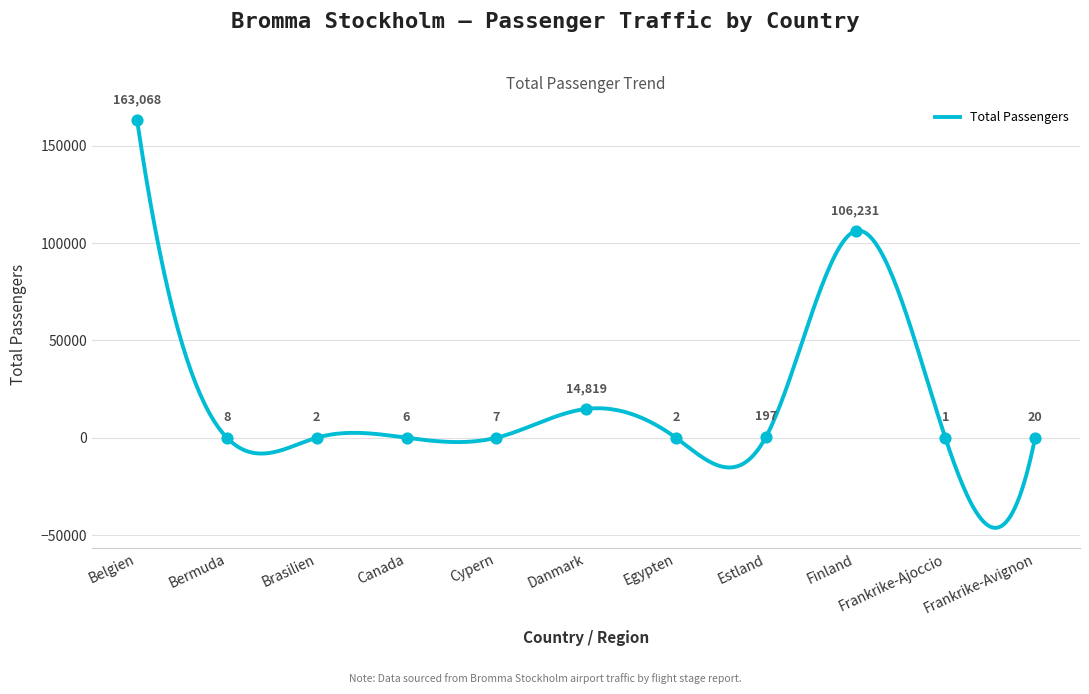

What is the ratio of the value at Finland to the value at Danmark?

7.2